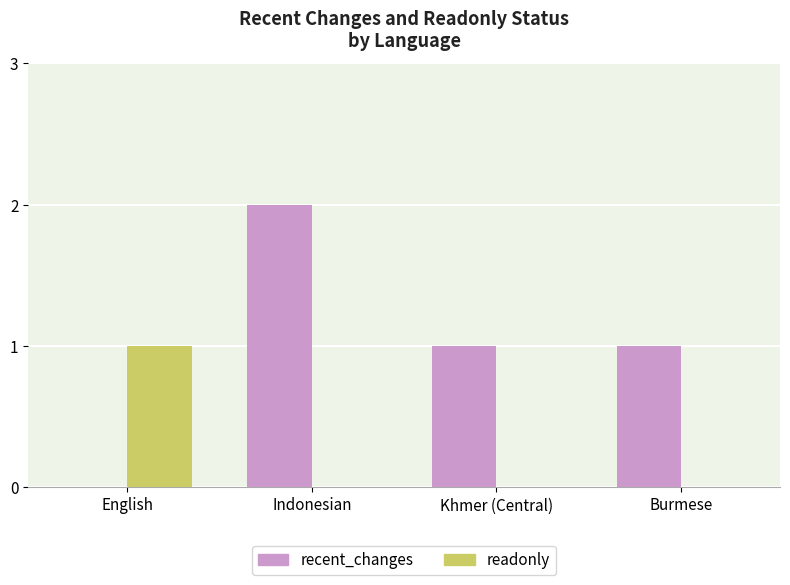

The recent_changes series shows 1 at Khmer (Central). True or false?

True